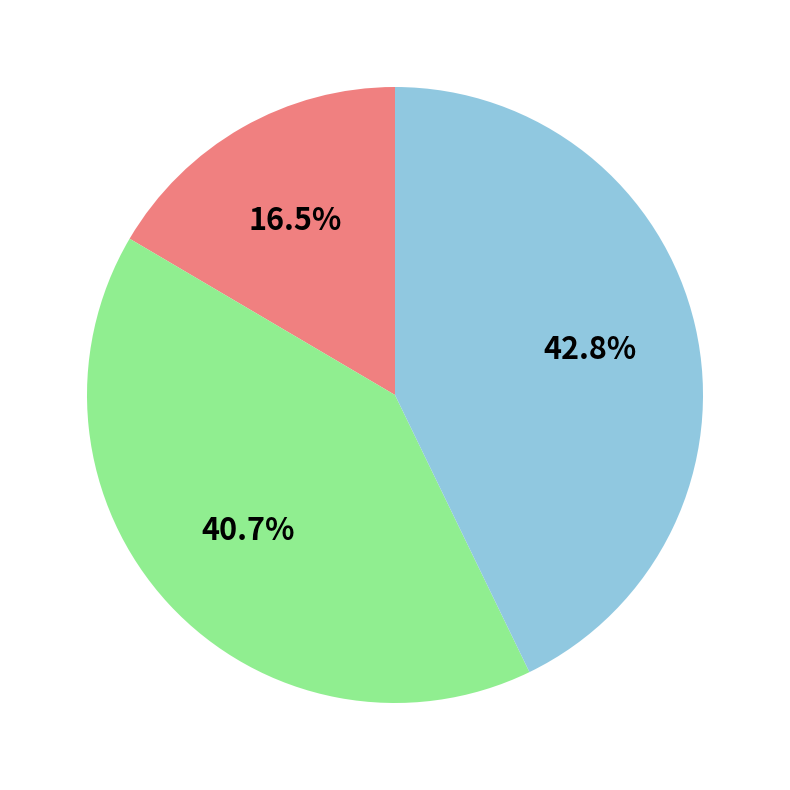

Does any single category account for the majority?

No